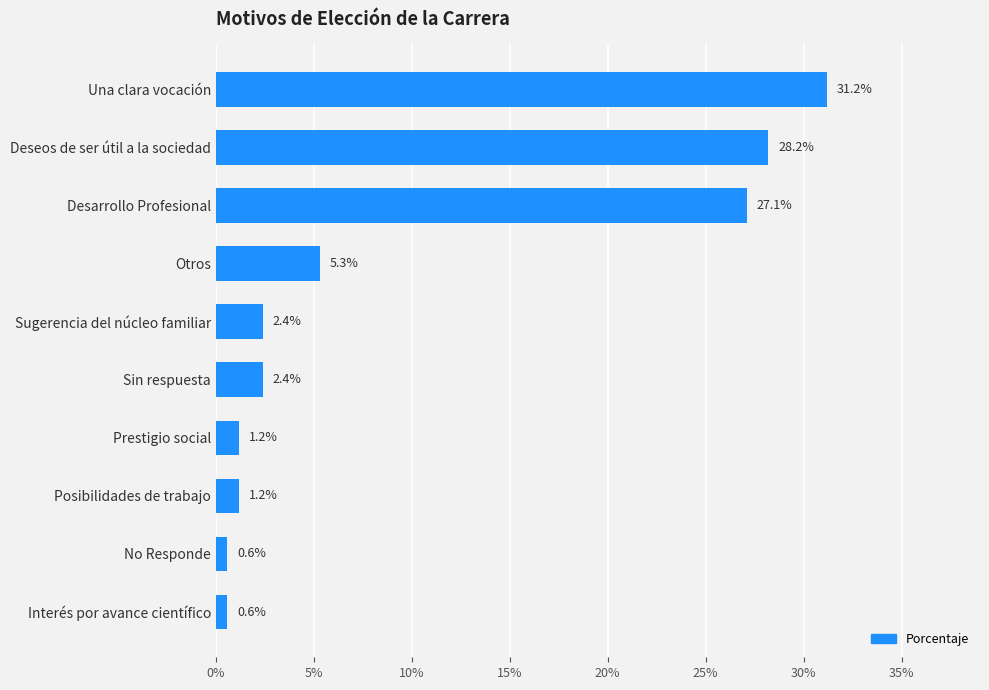

Does the chart contain any negative values?

No